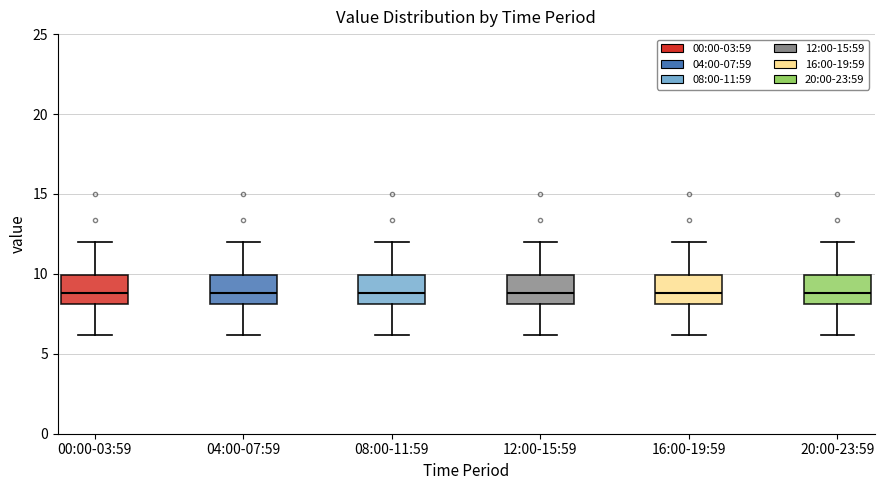

Reading left to right, read every box against the y-axis: the position of its median line, the range the box covers, and the ends of its whiskers. The values are not printed on the chart, so give them approximately, as read against the axis.

00:00-03:59: median 9, box 8 to 10, whiskers 6 to 12
04:00-07:59: median 9, box 8 to 10, whiskers 6 to 12
08:00-11:59: median 9, box 8 to 10, whiskers 6 to 12
12:00-15:59: median 9, box 8 to 10, whiskers 6 to 12
16:00-19:59: median 9, box 8 to 10, whiskers 6 to 12
20:00-23:59: median 9, box 8 to 10, whiskers 6 to 12